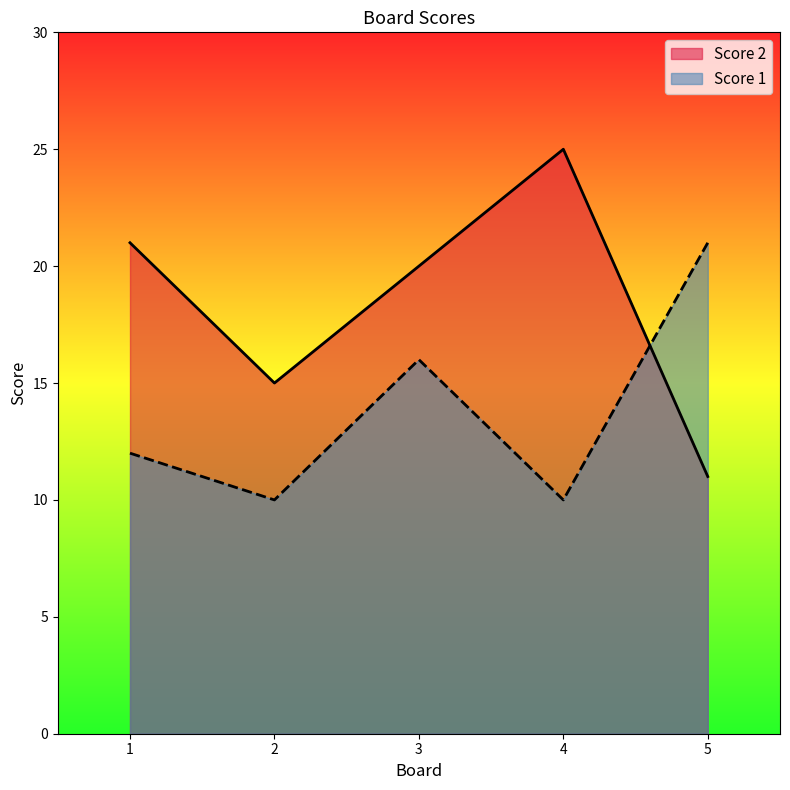

The value of Score 2 at 3 is 20. True or false?

True